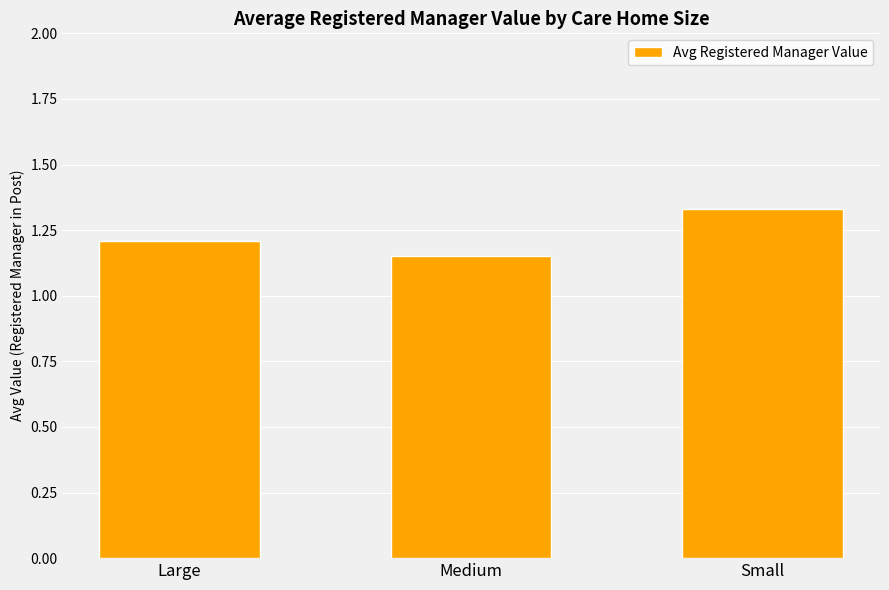

What position from the right is Small?

1